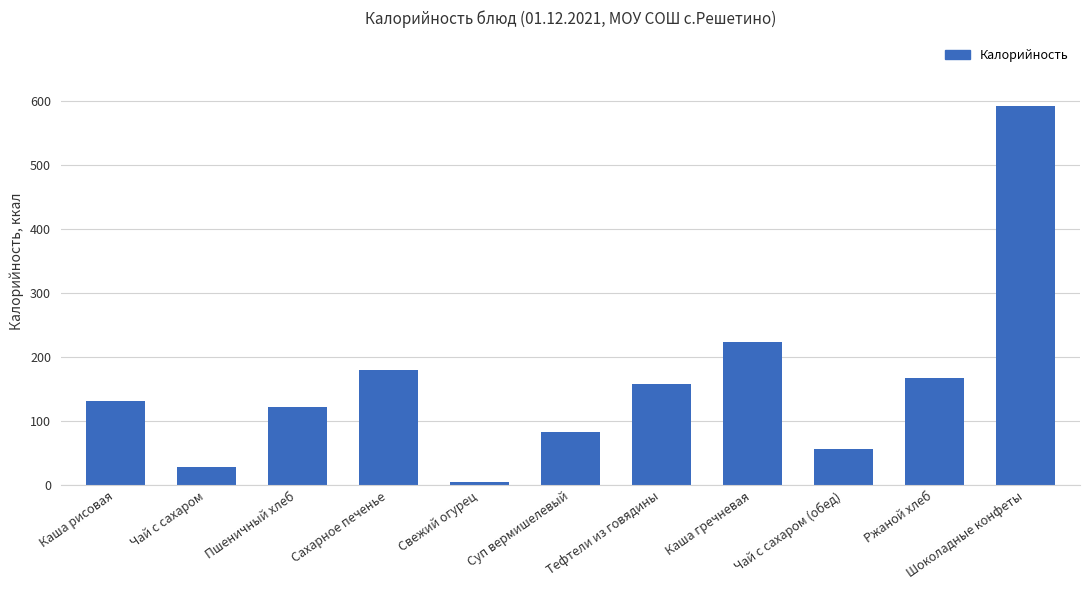

What is the label of the 10th bar from the right?

Чай с сахаром